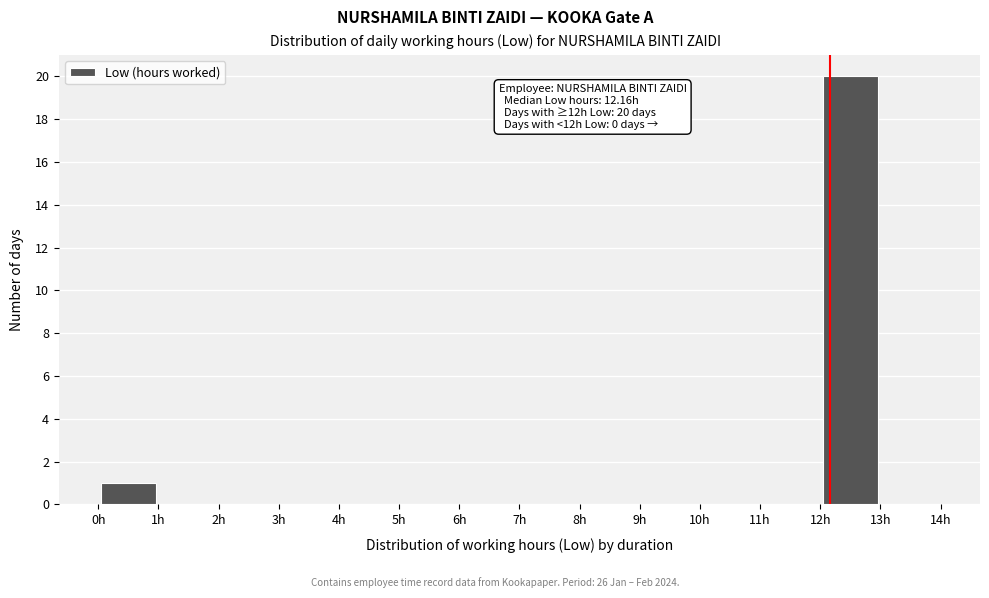

Over which range of the x-axis is the bar tallest?

12 to 13